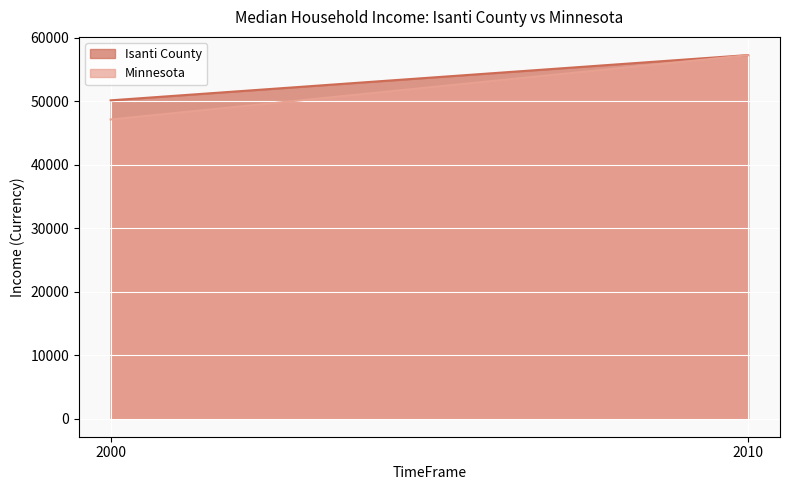

The value of Minnesota at 2010 is 86012. True or false?

False